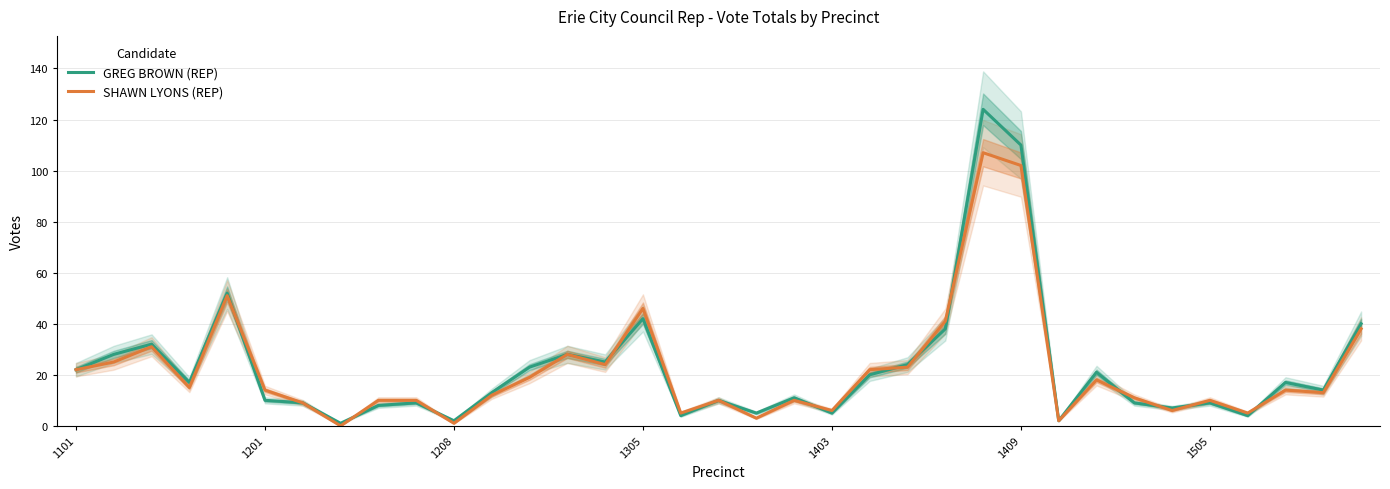

Is this an area chart (filled region under the line)?

No